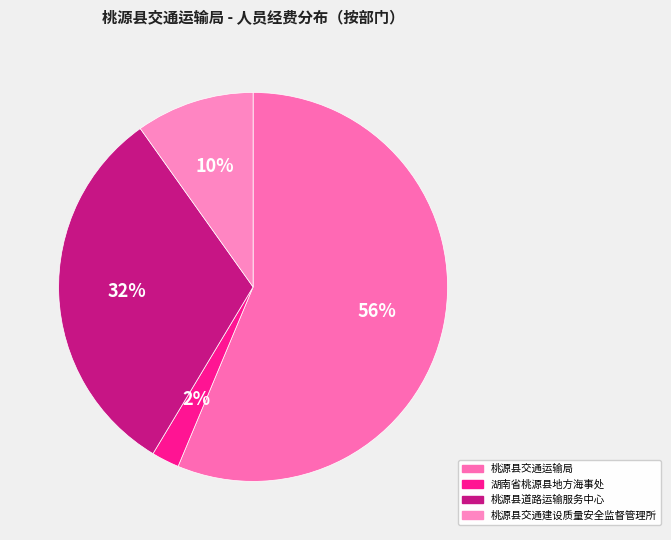

Is it true that 桃源县交通建设质量安全监督管理所 is 10% of the pie?

True